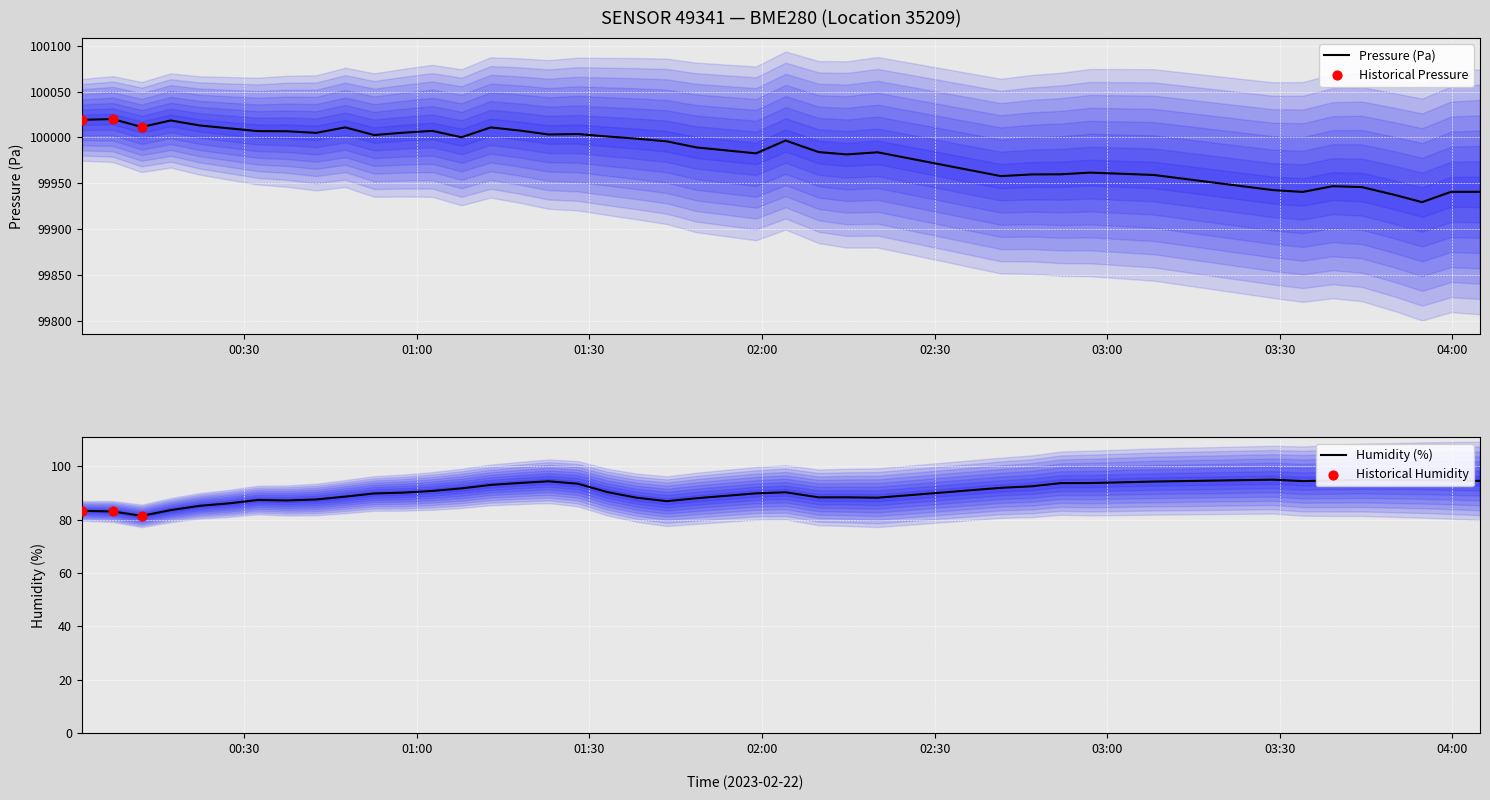

Which series has the largest total across all categories?

pressure